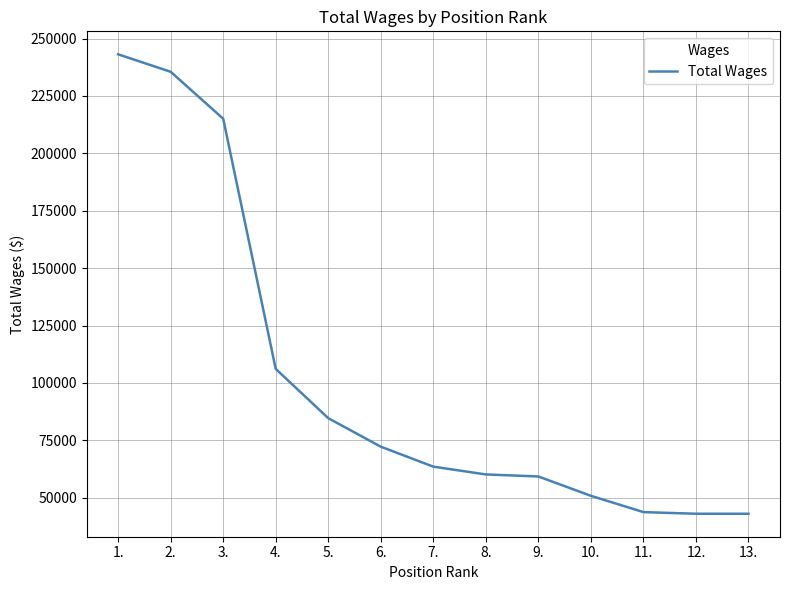

What is the maximum value shown in the chart?

243133